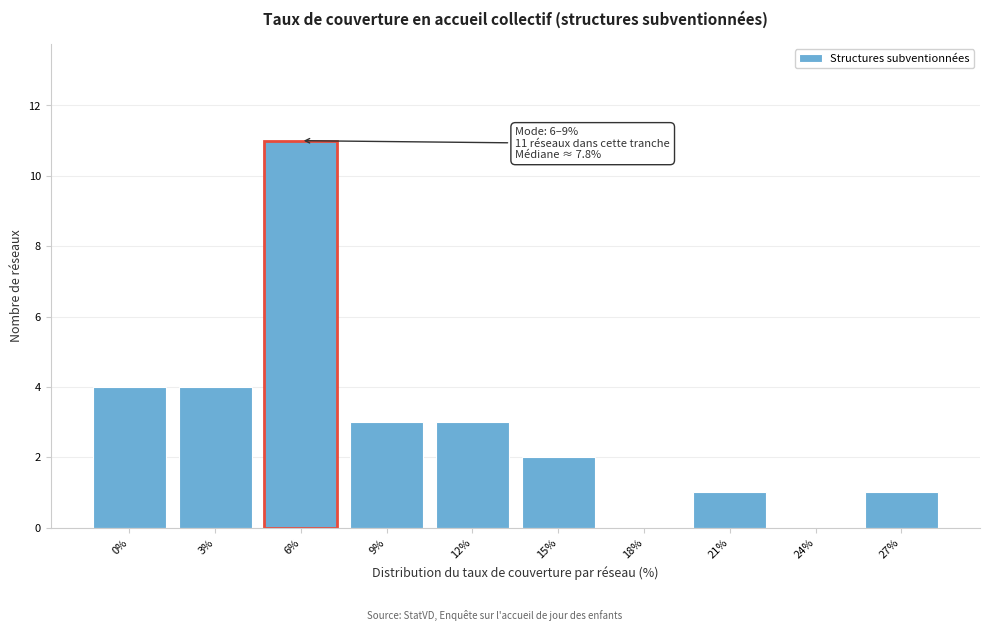

Reading left to right, transcribe all the data shown in this chart.

0%=4	3%=4	6%=11	9%=3	12%=3	15%=2	18%=0	21%=1	24%=0	27%=1